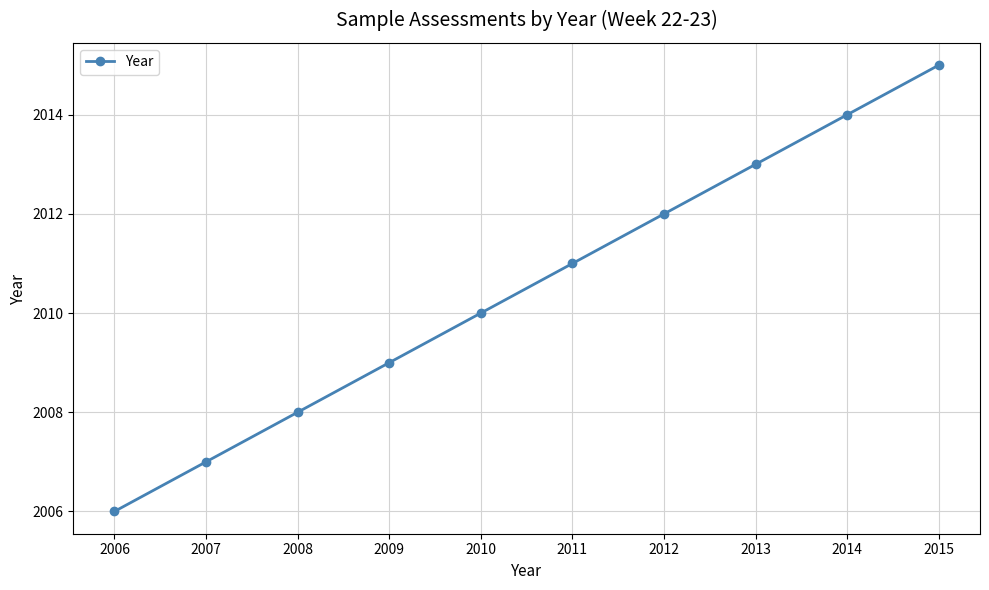

The value at 2008 is 751. True or false?

False